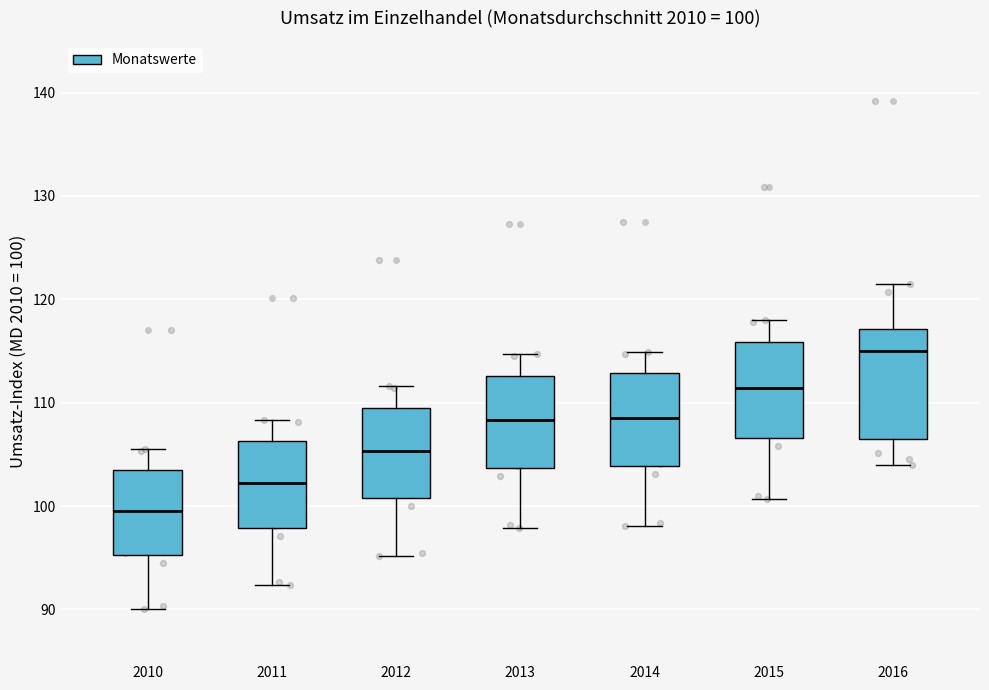

Which box has the lowest median line?

2010